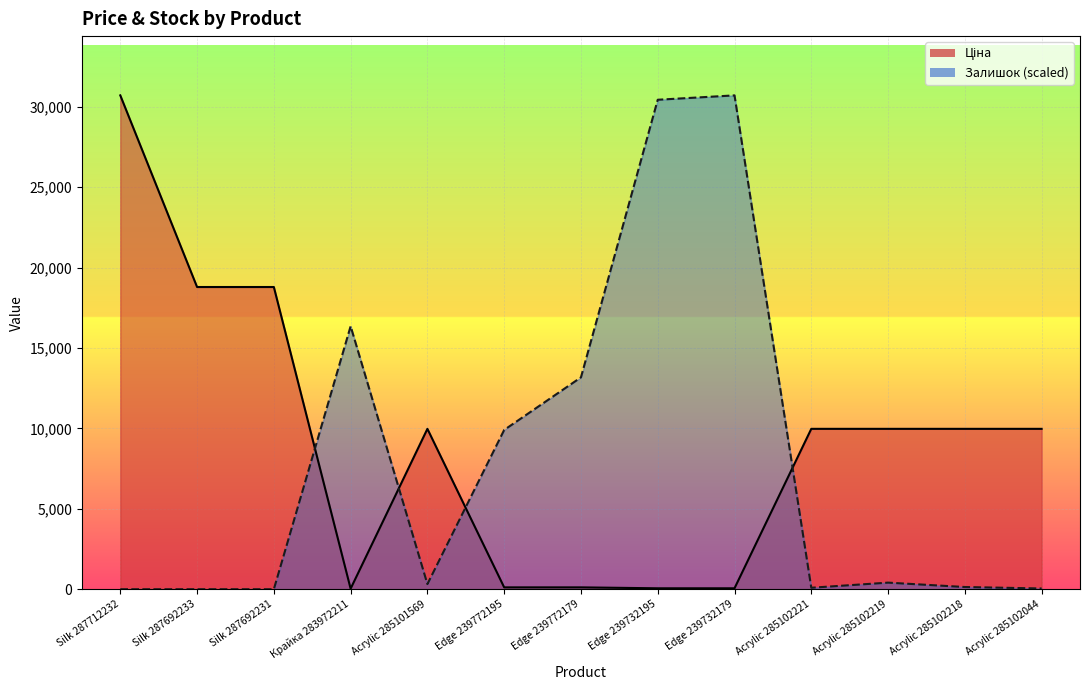

What is the label of the 7th point from the right?

Edge 239772179